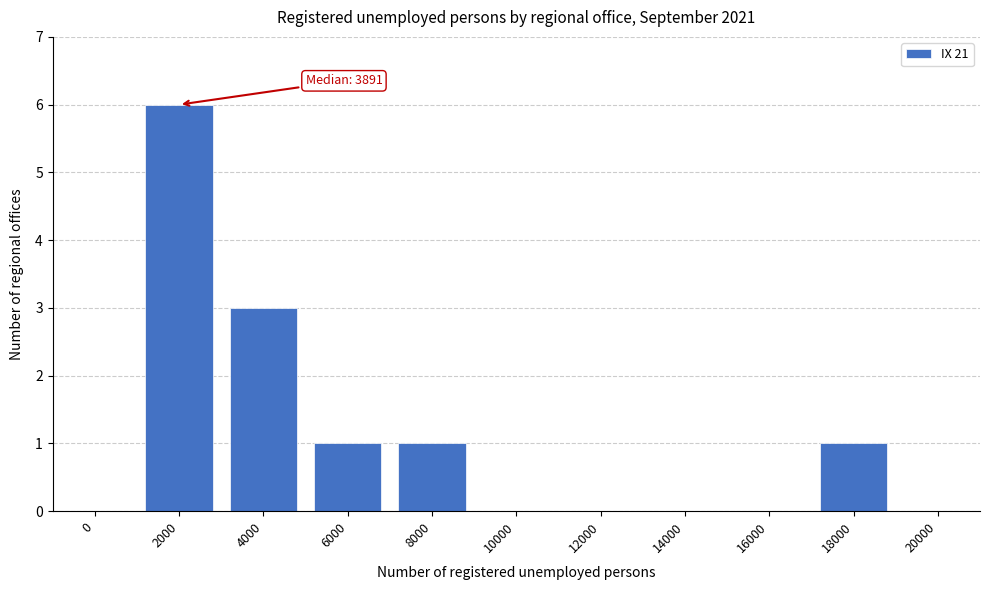

Reading right to left, what are all the values shown in this chart?

20000=0	18000=1	16000=0	14000=0	12000=0	10000=0	8000=1	6000=1	4000=3	2000=6	0=0